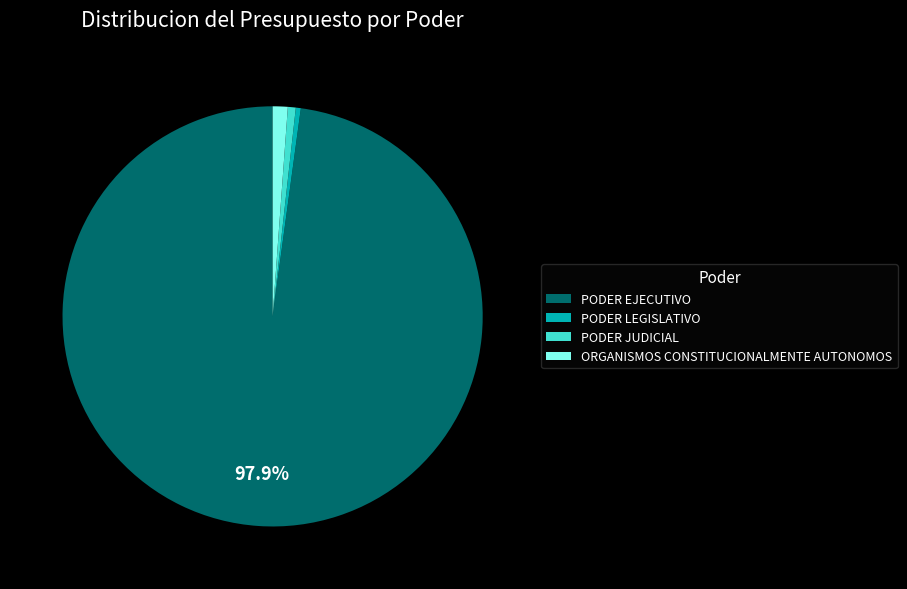

What is the ratio of the value at PODER EJECUTIVO to the value at PODER LEGISLATIVO?

256.1